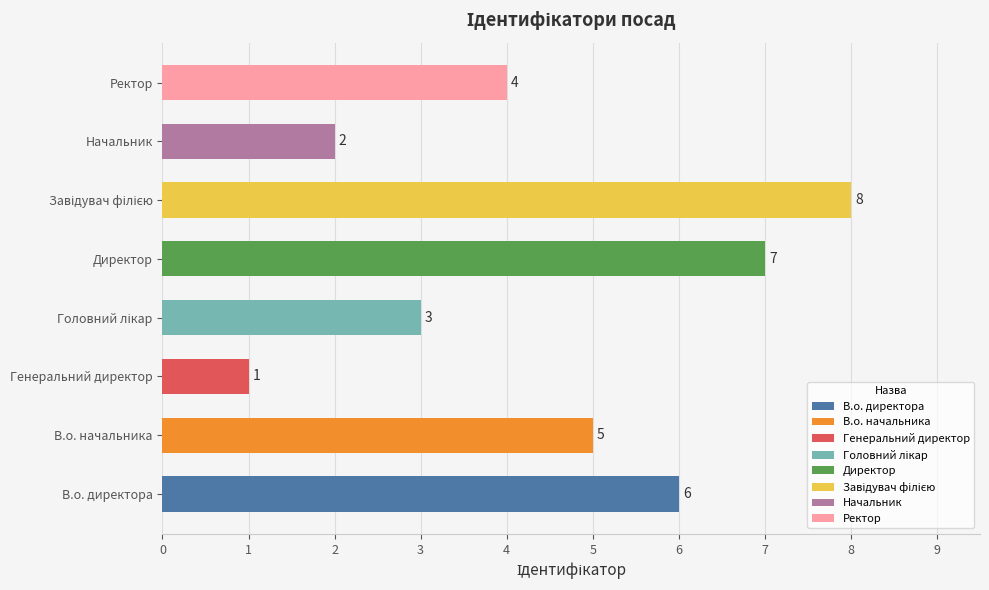

Approximately how many times larger is the value at Генеральний директор compared to В.о. директора?

0.2